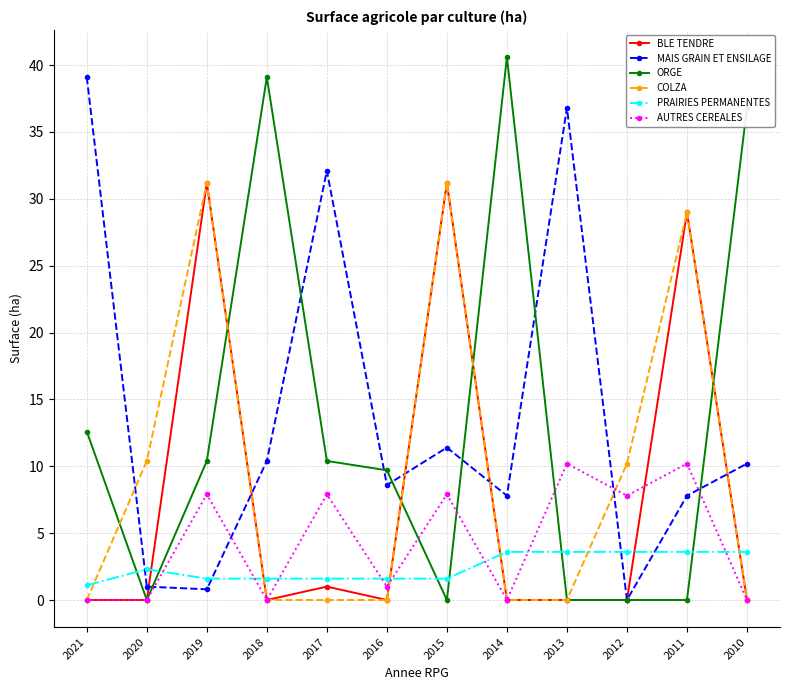

True or false: COLZA and ORGE intersect in this chart.

True